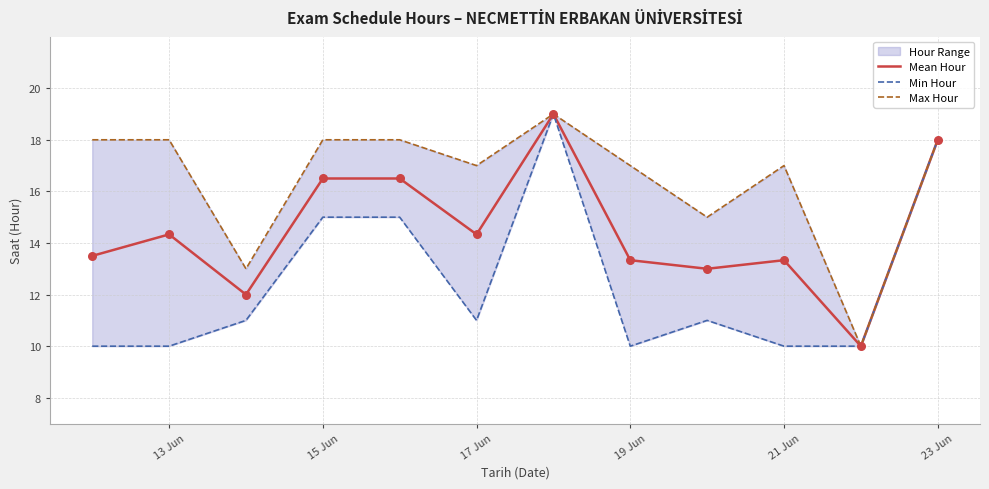

At how many categories does at least one series exceed 16?

9